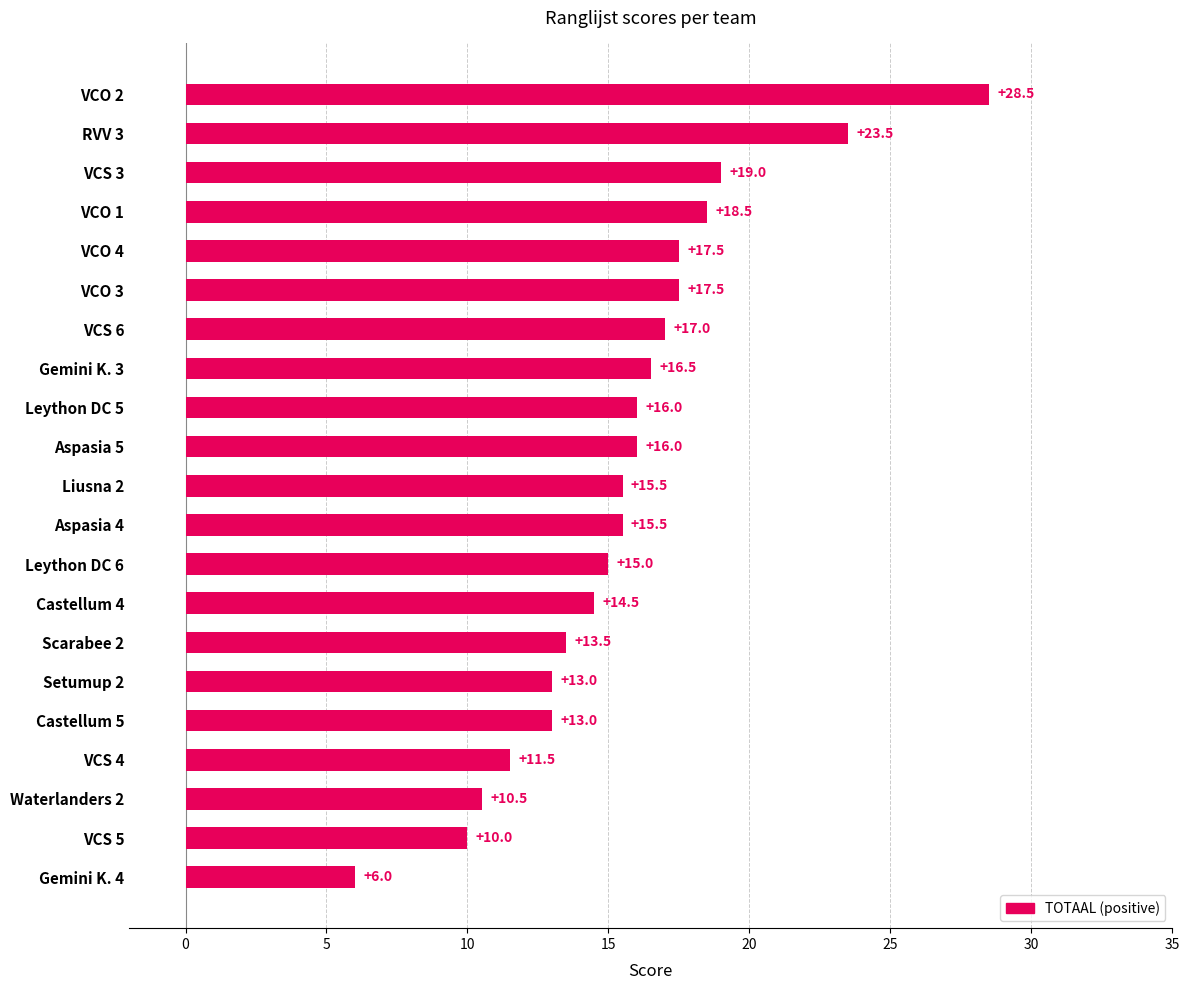

Where is the data nearest to the value 17?

VCS 6